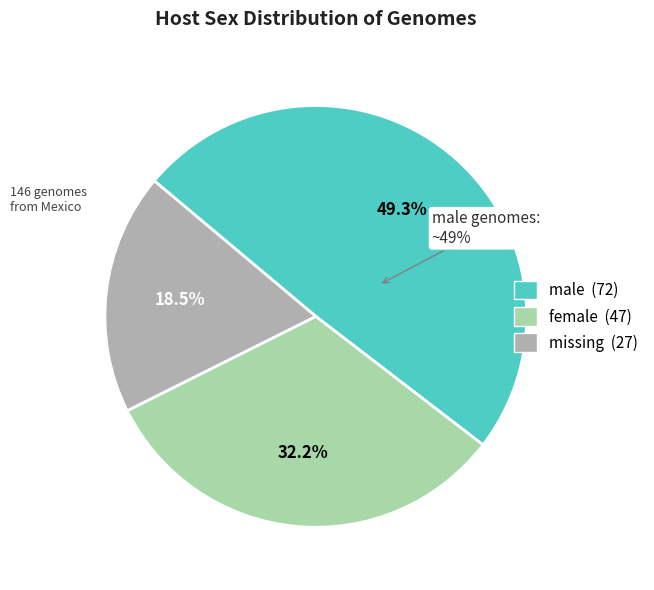

What is the ratio of the value at missing to the value at female?

0.6